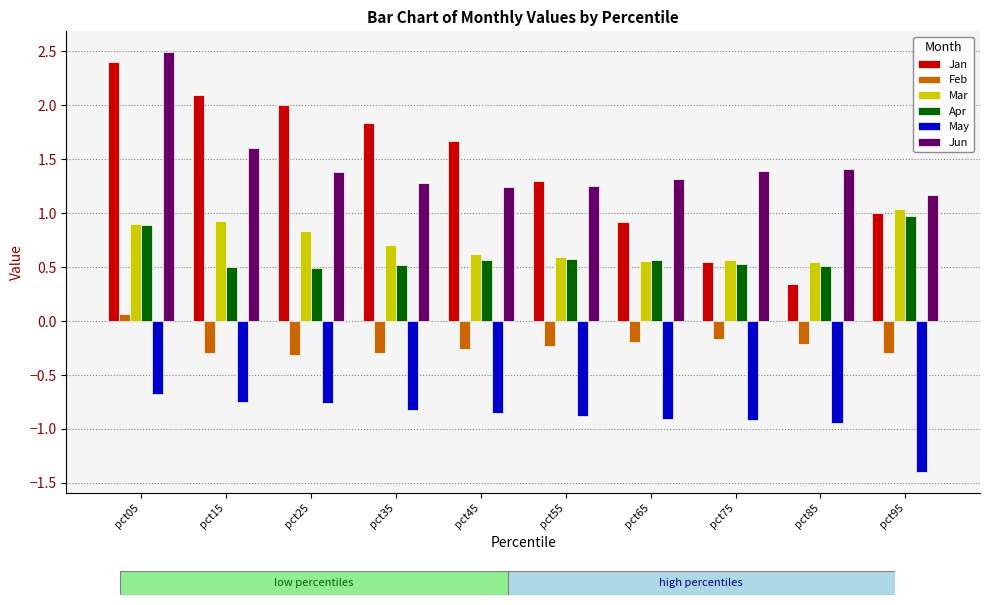

List the series in order of their peak value, highest first.

Jun, Jan, Mar, Apr, Feb, May